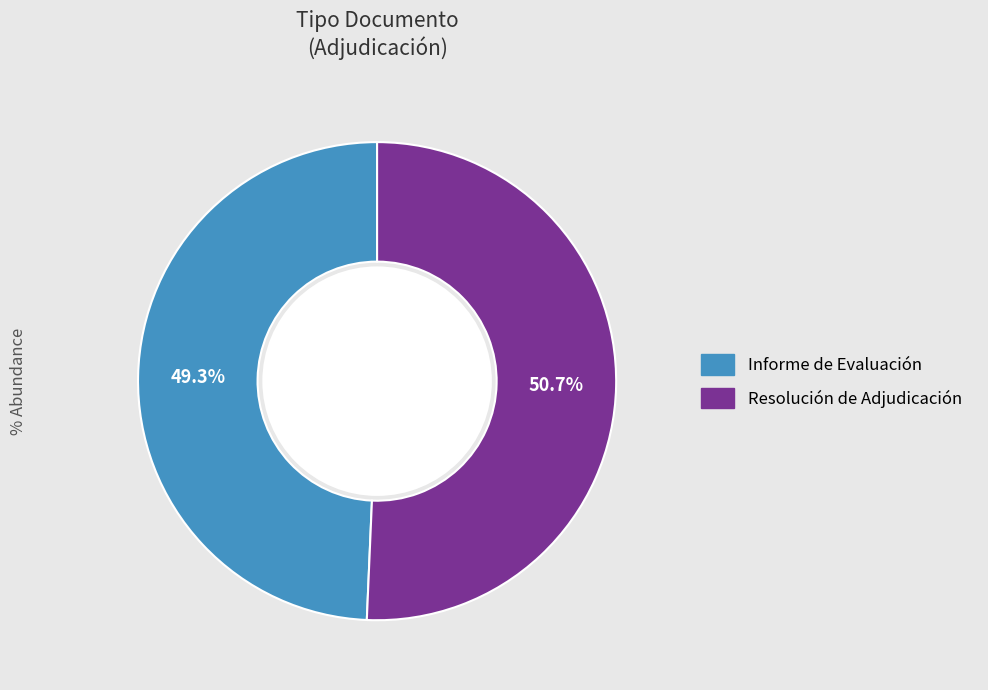

Is there any slice that represents more than half of the pie?

Yes